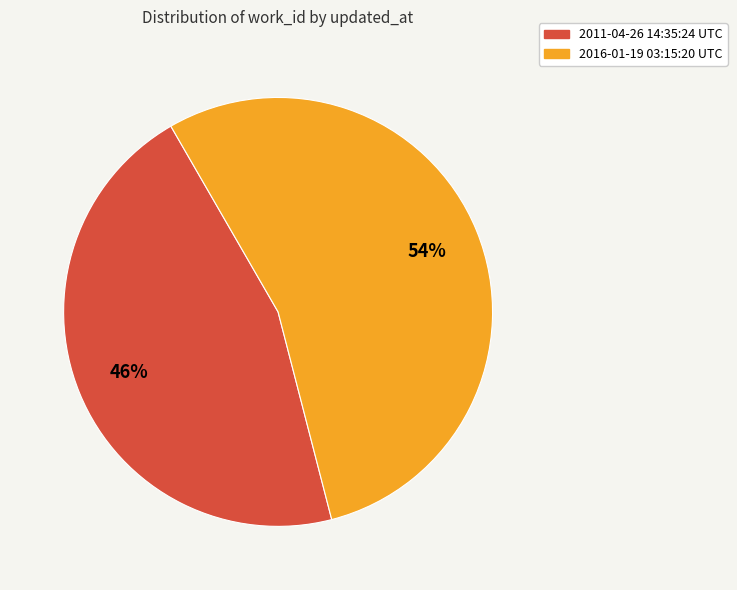

Does 2011-04-26 14:35:24 UTC account for over 50% of the chart?

No